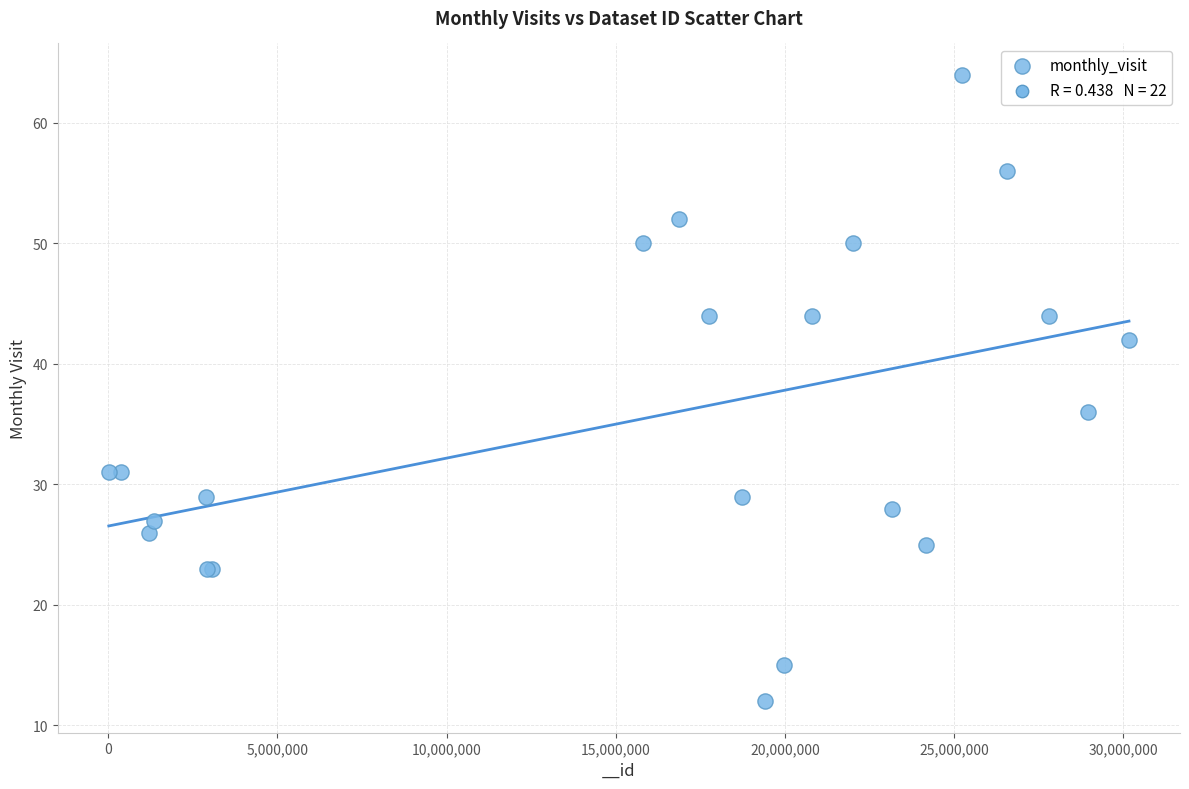

What Y value in the scatter plot is closest to 38?

36